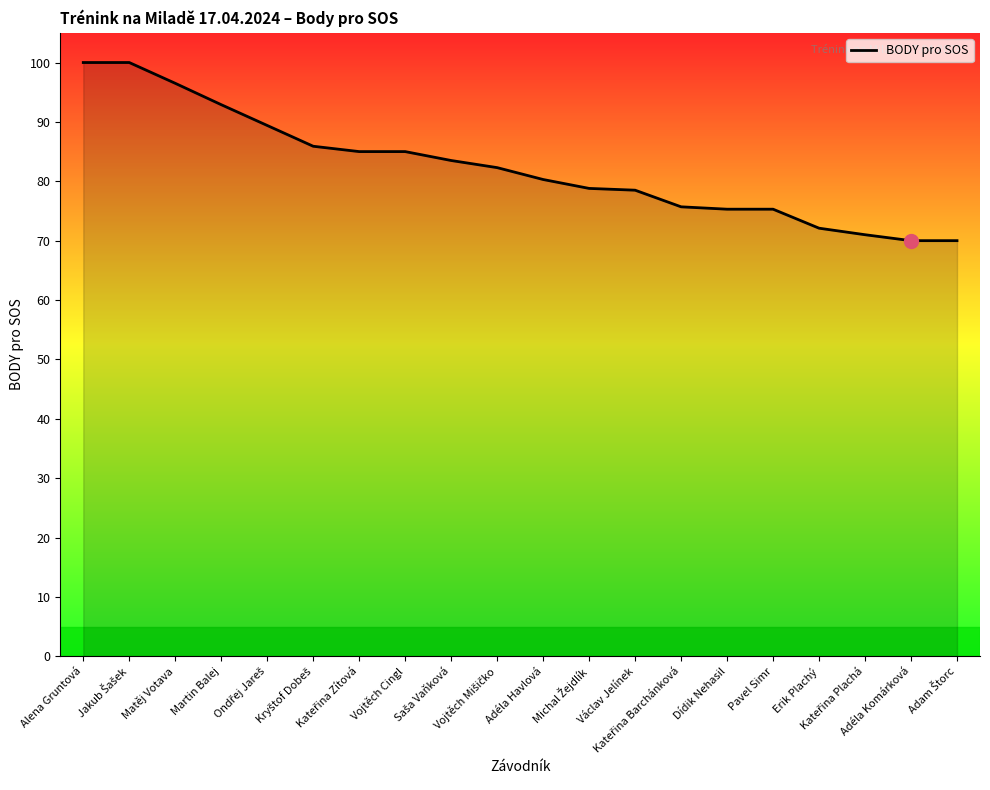

What is the maximum value shown in the chart?

100.0